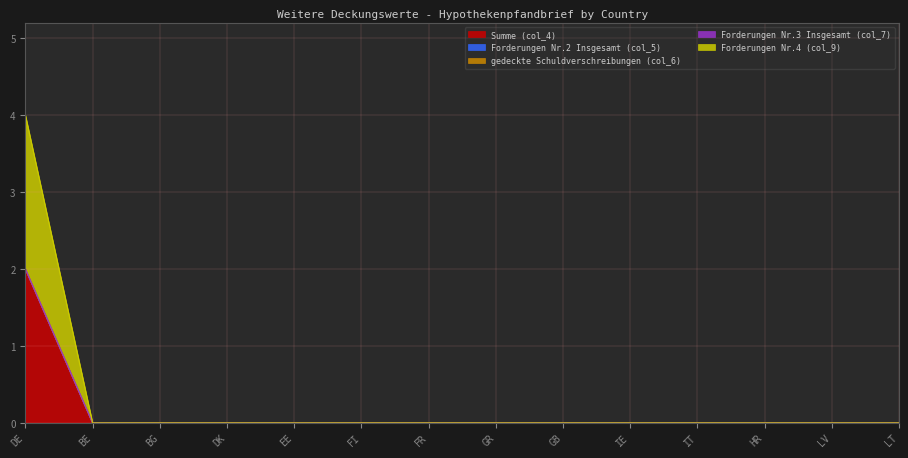

What position from the left is IT?

11